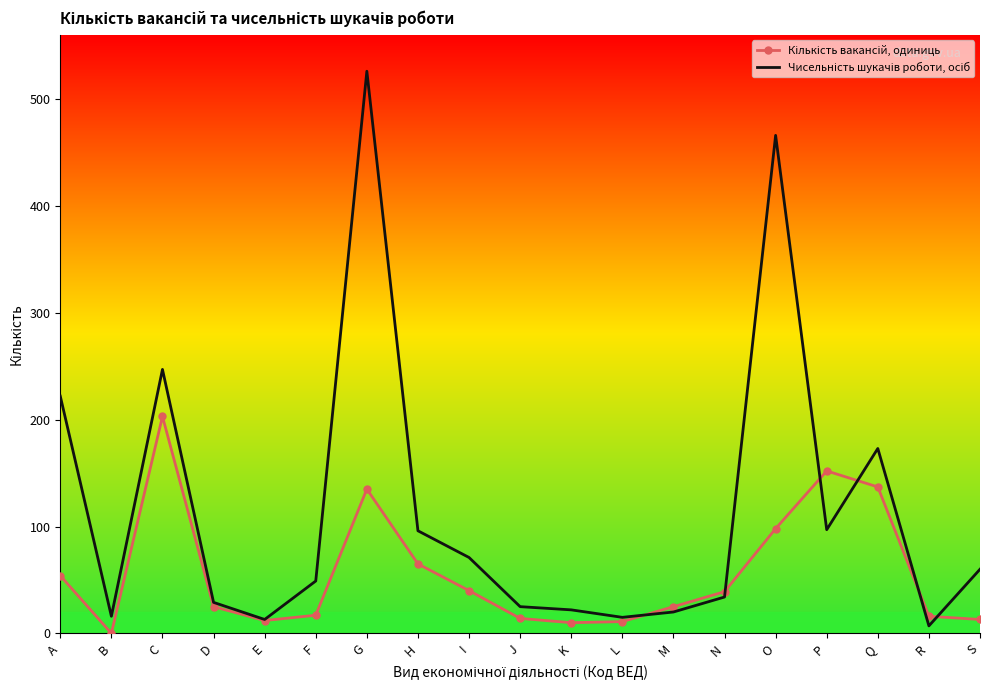

What is the total value across all series at B?

16